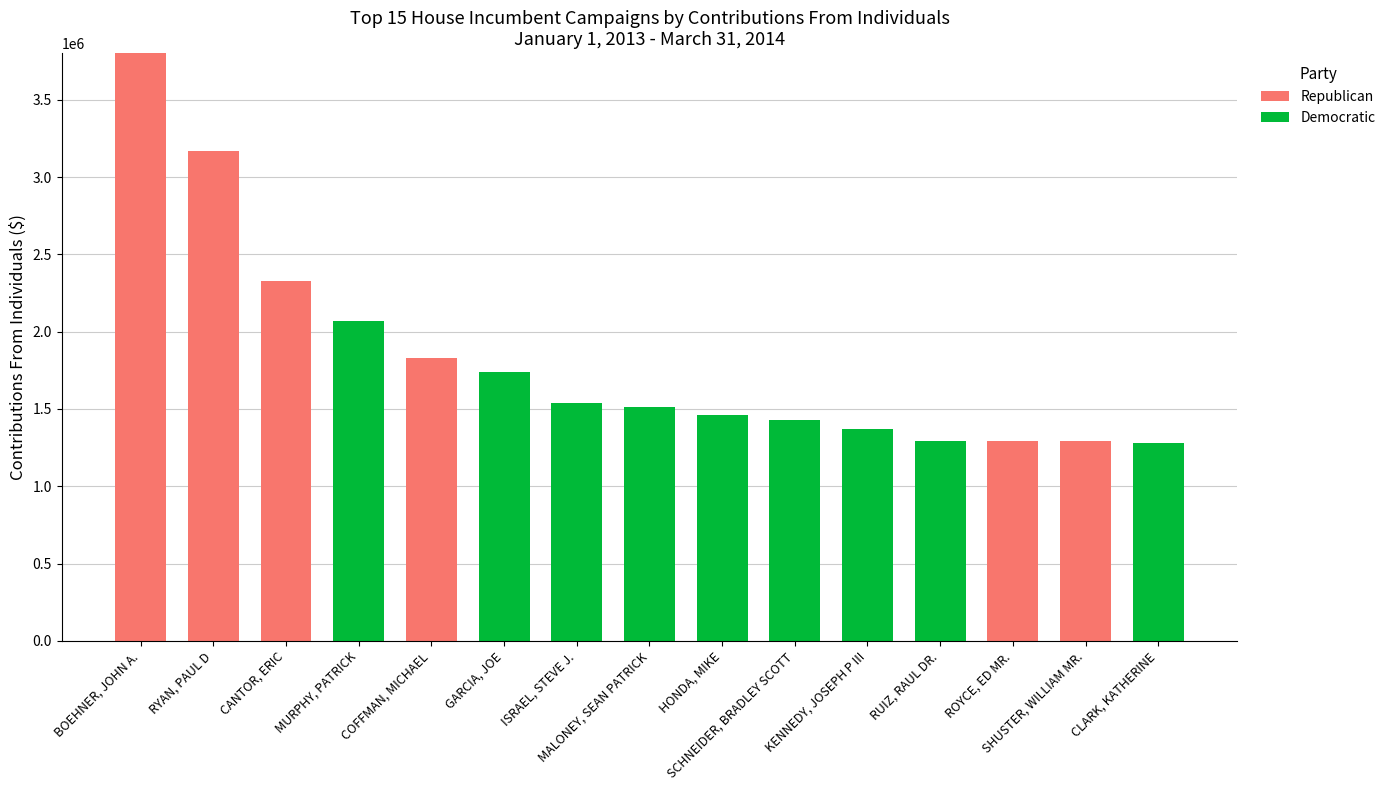

What is the maximum value for Republican?

3802265.2